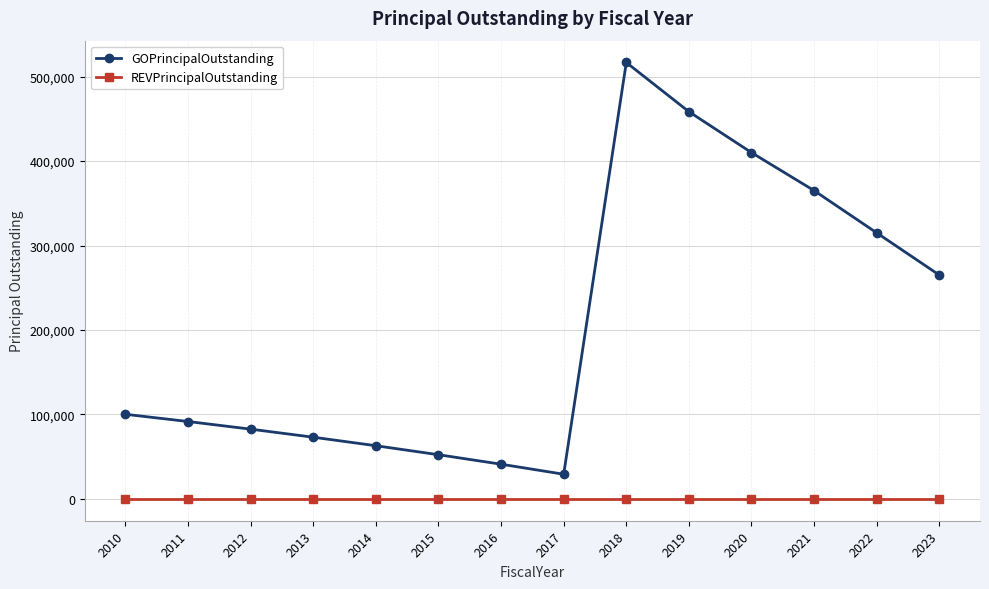

How many data points in GOPrincipalOutstanding are above 100174?

7